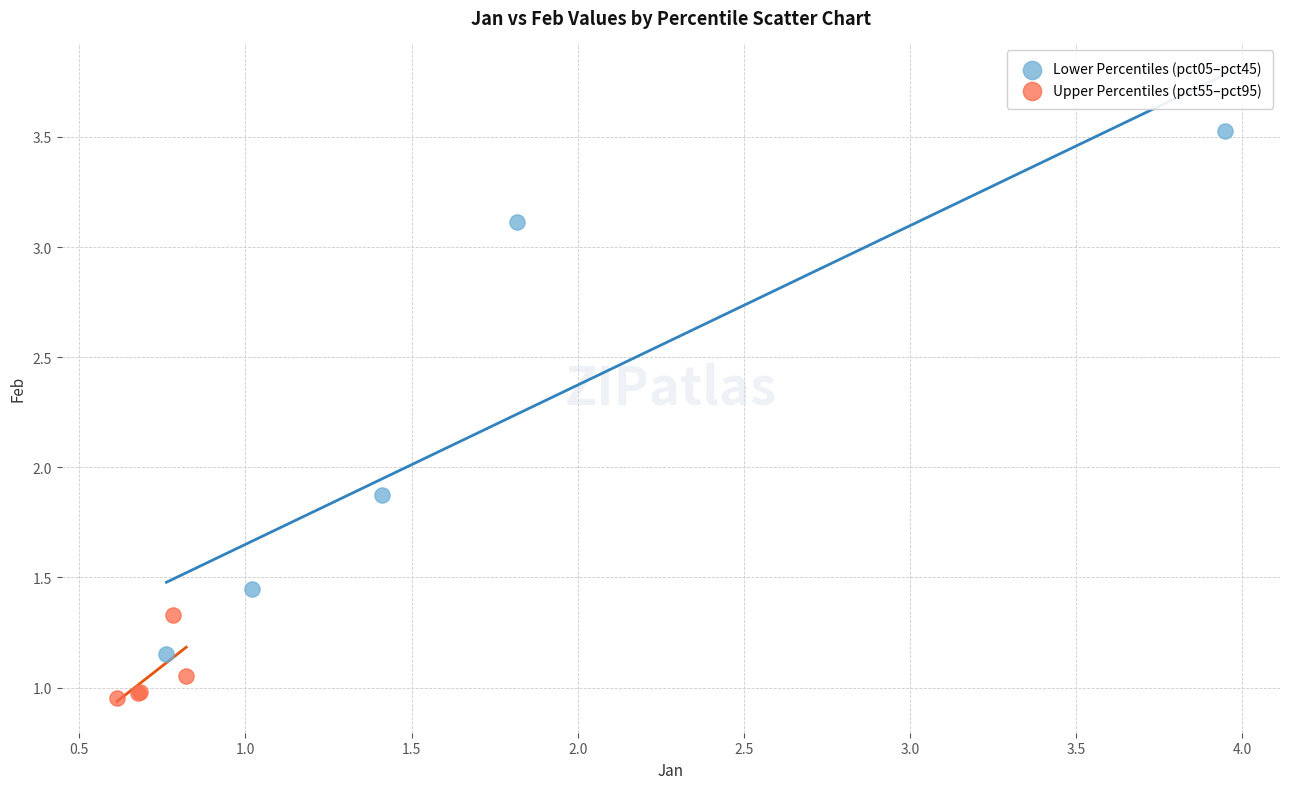

Which series contains the lowest Y value?

Upper Percentiles (pct55–pct95)